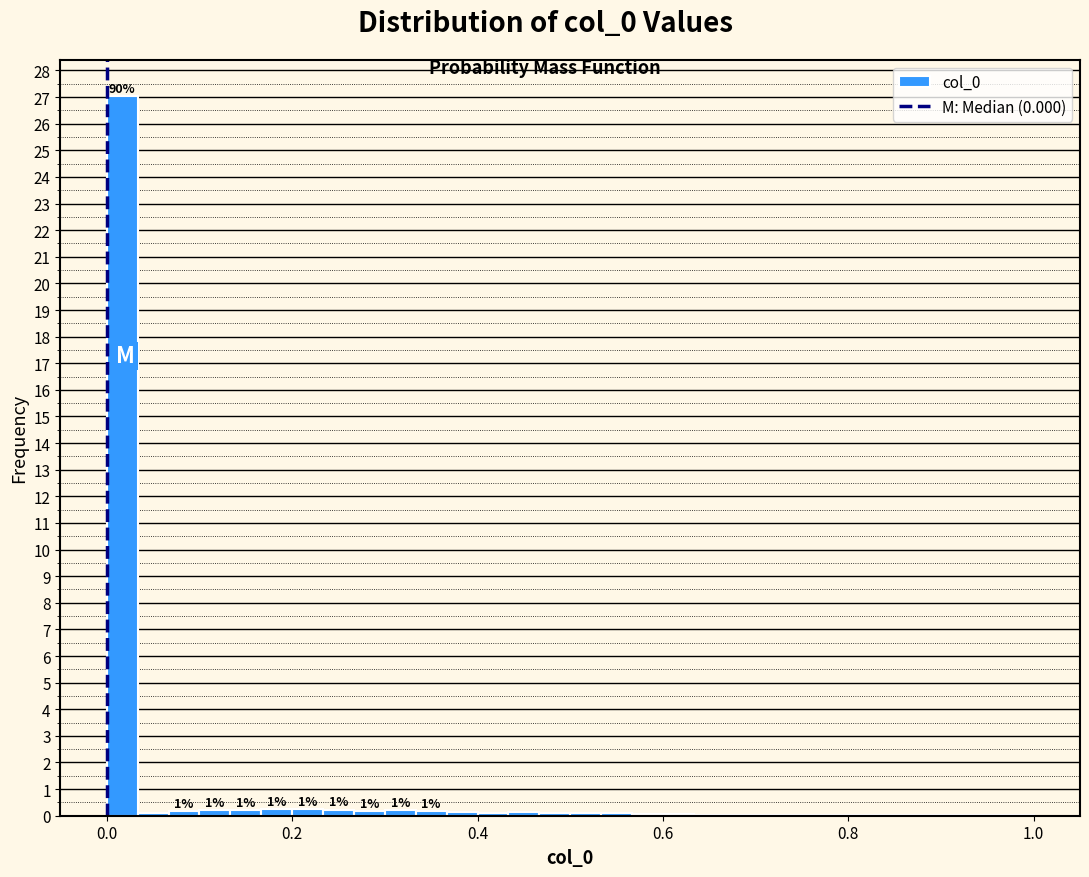

Around what value on the x-axis is the tallest bar? Give the approximate position of its centre, as read against the axis.

0.02